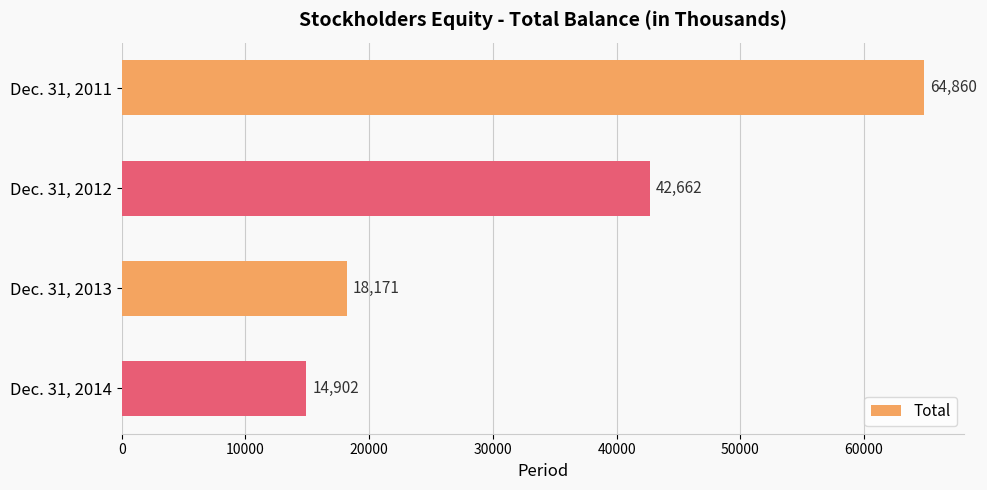

Reading top to bottom, extract all data points from this chart.

64860	42662	18171	14902